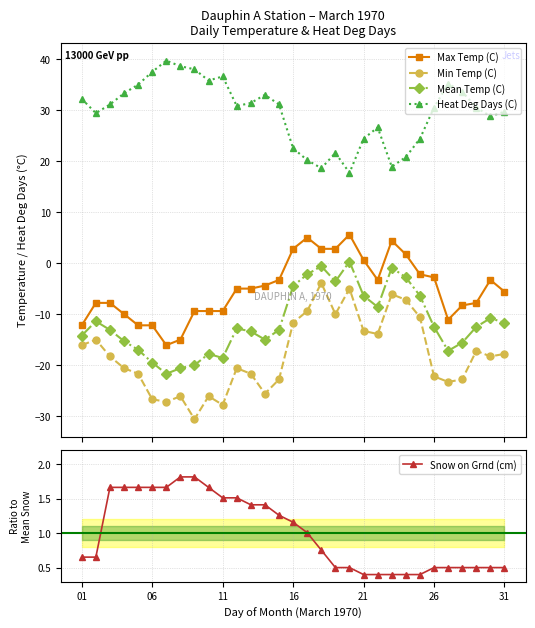

What is the difference between the maximum and minimum values in the Heat Deg Days (C) series?

22.0